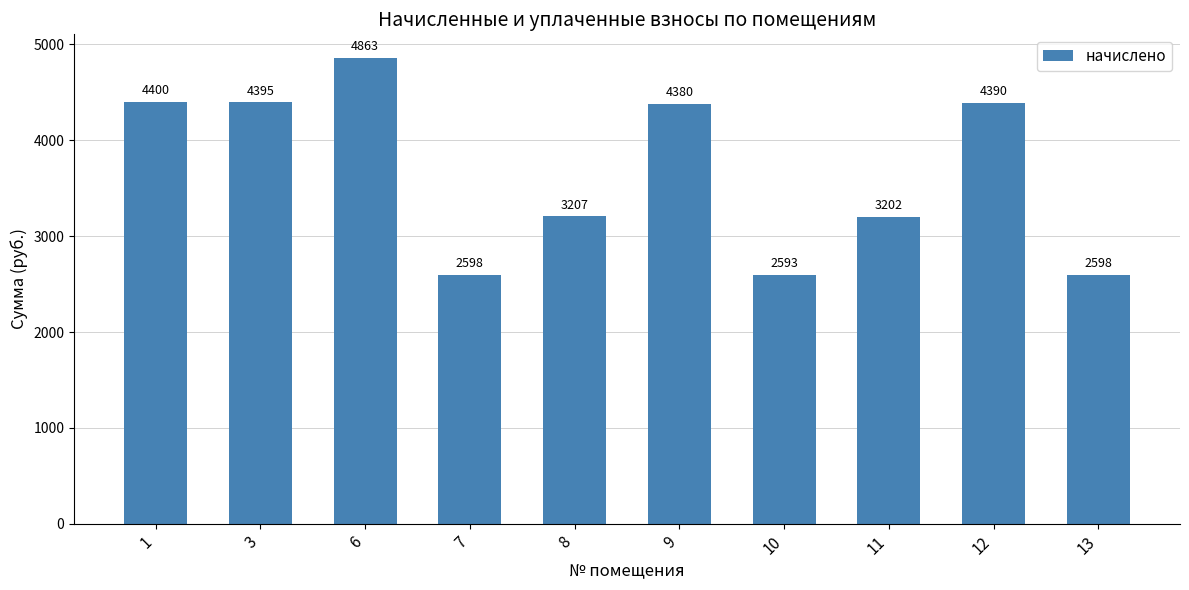

What is the difference between the maximum and second lowest values?

2265.3